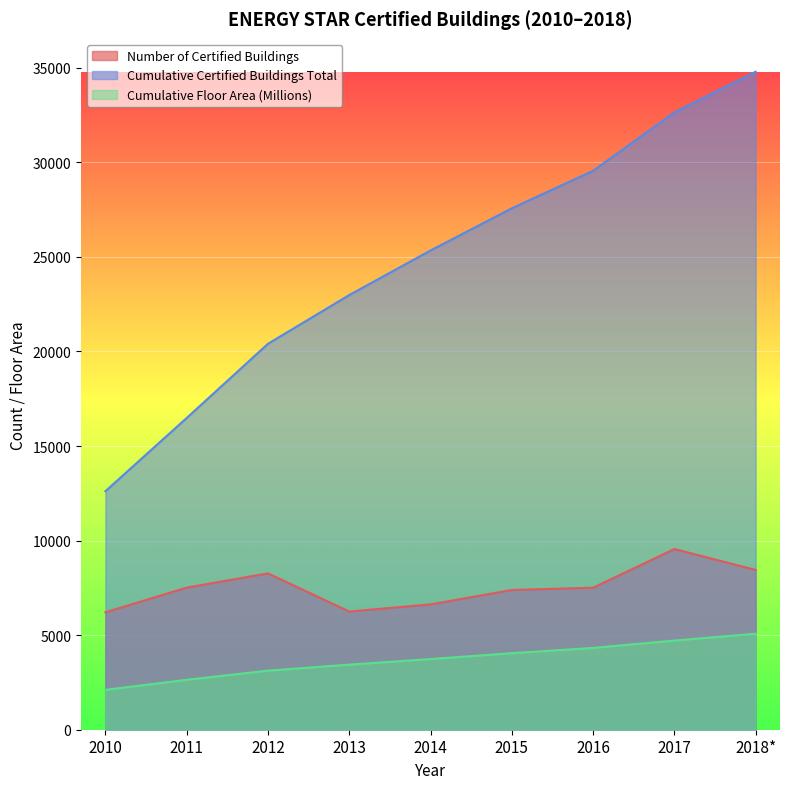

What is the maximum value for Cumulative Floor Area (Millions)?

5076